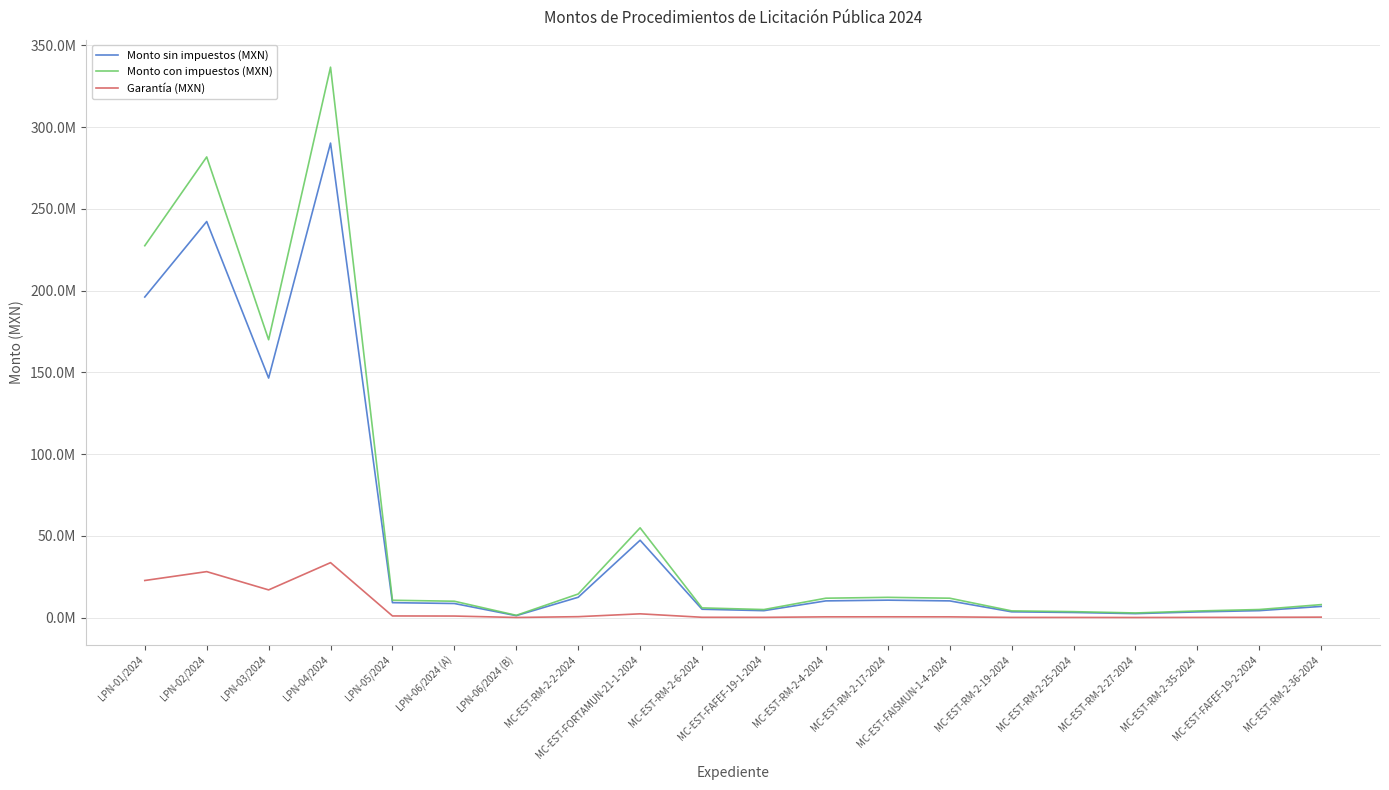

List the labels in order of Monto sin impuestos (MXN) value, largest first.

LPN-04/2024, LPN-02/2024, LPN-01/2024, LPN-03/2024, MC-EST-FORTAMUN-21-1-2024, MC-EST-RM-2-2-2024, MC-EST-RM-2-17-2024, MC-EST-RM-2-4-2024, MC-EST-FAISMUN-1-4-2024, LPN-05/2024, LPN-06/2024 (A), MC-EST-RM-2-36-2024, MC-EST-RM-2-6-2024, MC-EST-FAFEF-19-2-2024, MC-EST-FAFEF-19-1-2024, MC-EST-RM-2-19-2024, MC-EST-RM-2-35-2024, MC-EST-RM-2-25-2024, MC-EST-RM-2-27-2024, LPN-06/2024 (B)